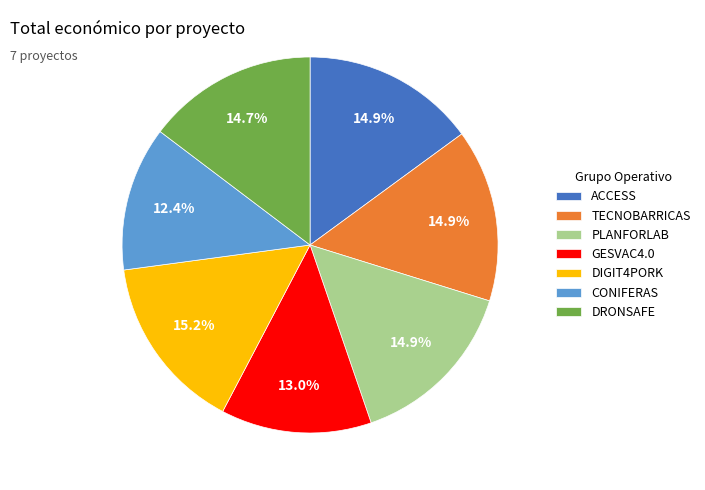

True or false: DIGIT4PORK accounts for 15% of the total.

True